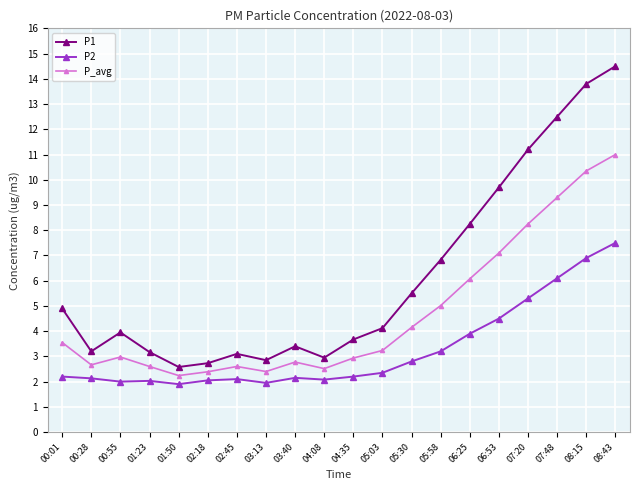

How many data points does each series have?

20